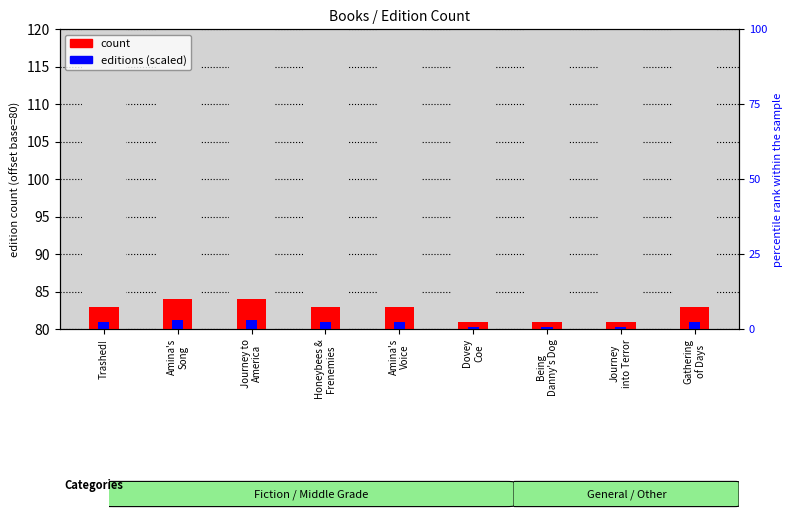

What is the average value of the count series?

2.6